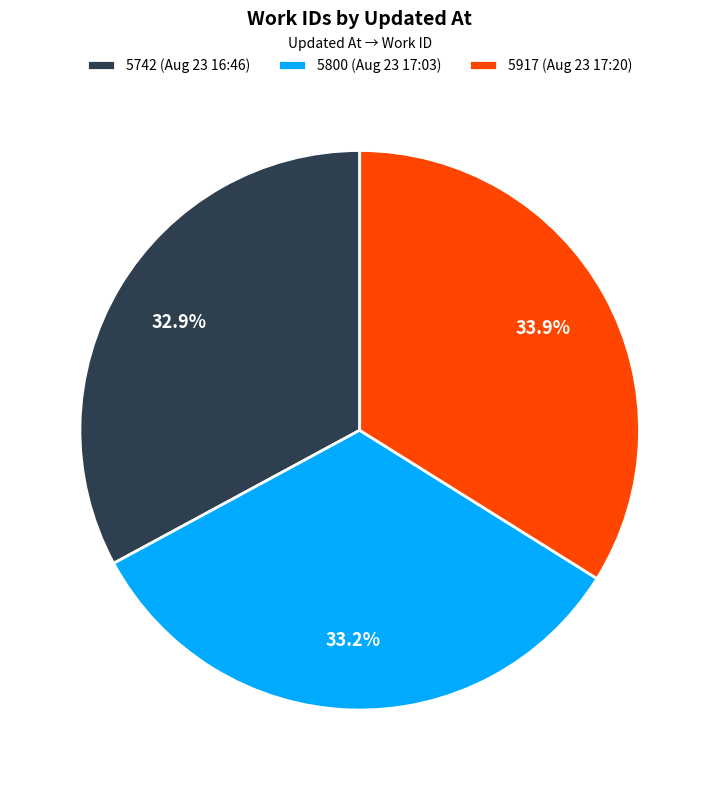

How many slices are in this pie chart?

3